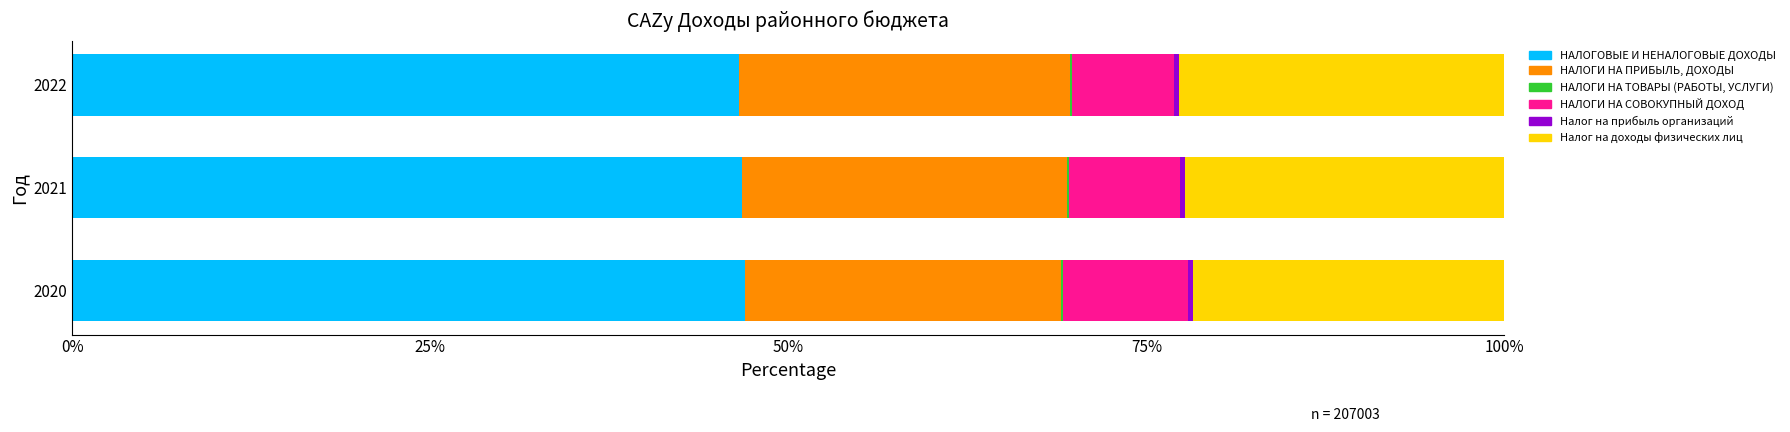

The value of НАЛОГОВЫЕ И НЕНАЛОГОВЫЕ ДОХОДЫ at 2020 is 20.7. True or false?

False